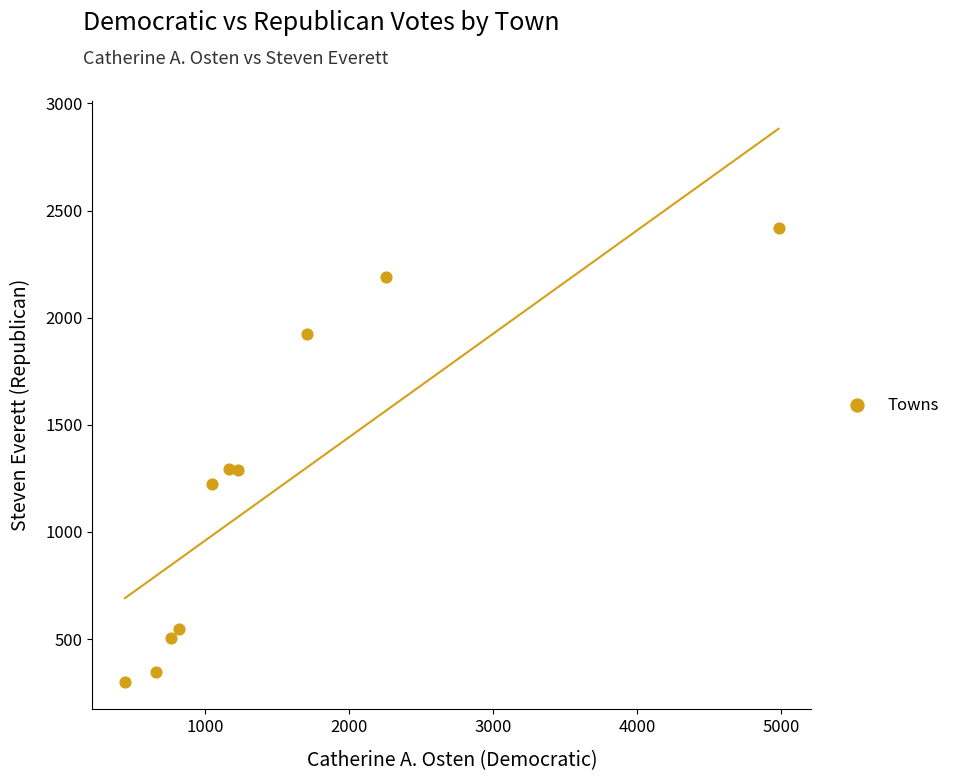

What is the range of X values (max minus min)?

4538